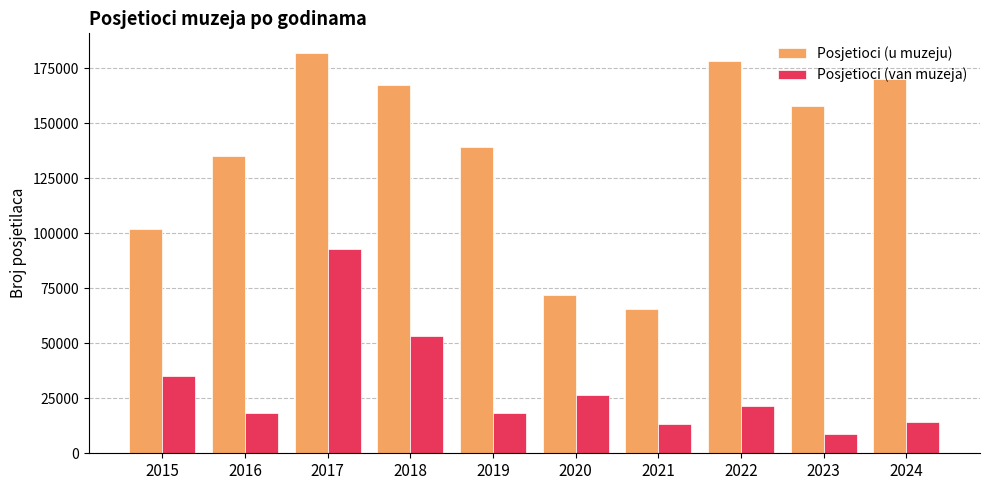

Which series changed the most between 2018 and 2019?

Posjetioci (van muzeja)